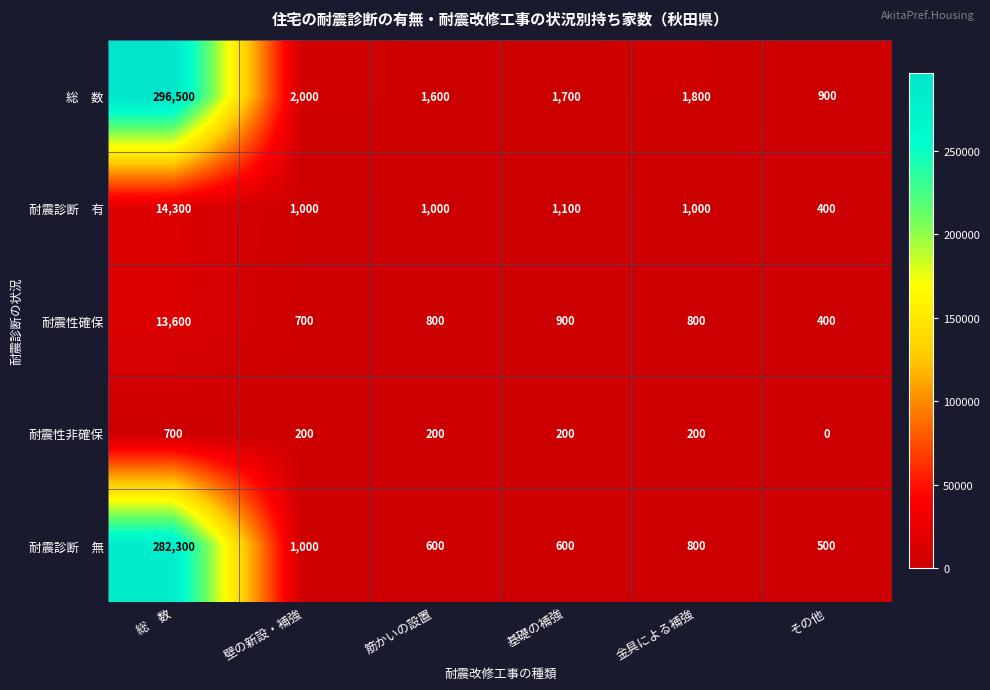

Which category has the lowest value across all series?

その他